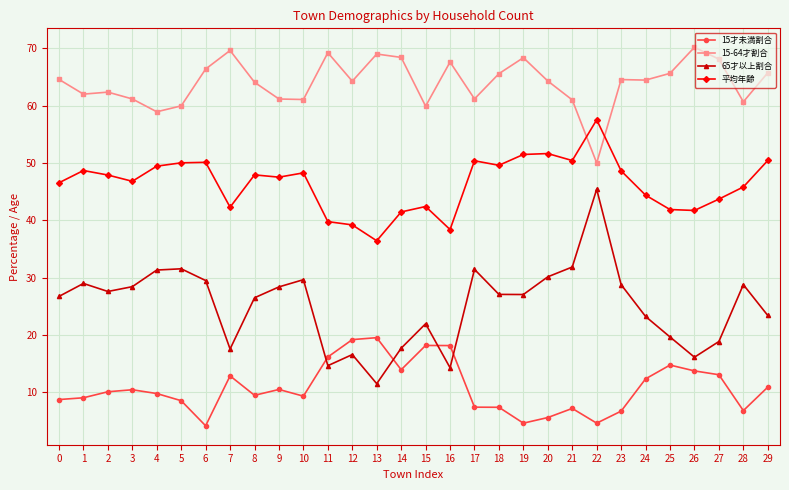

What are all the series names shown in the legend?

15才未満割合, 15-64才割合, 65才以上割合, 平均年齢